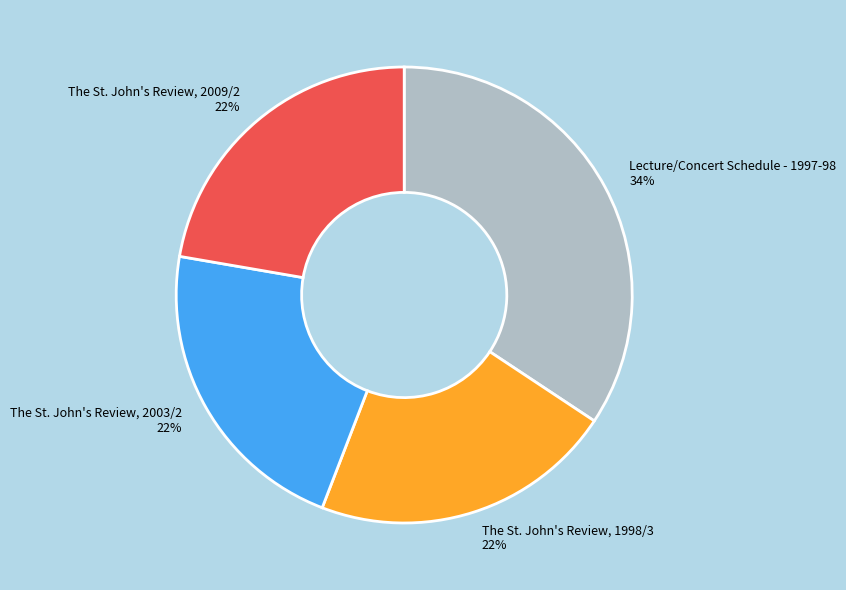

Combined, do The St. John's Review, 2009/2 22% and The St. John's Review, 1998/3 22% account for over 50%?

No